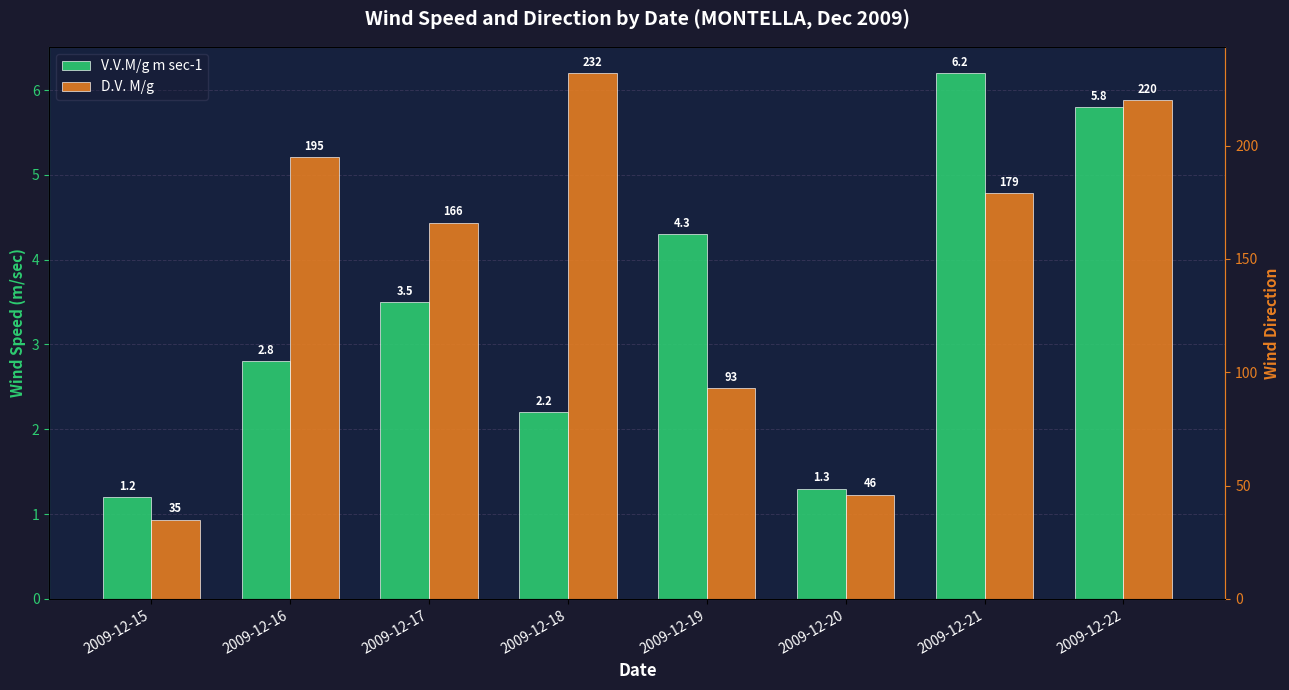

At which label does D.V. M/g first exceed 179?

2009-12-16